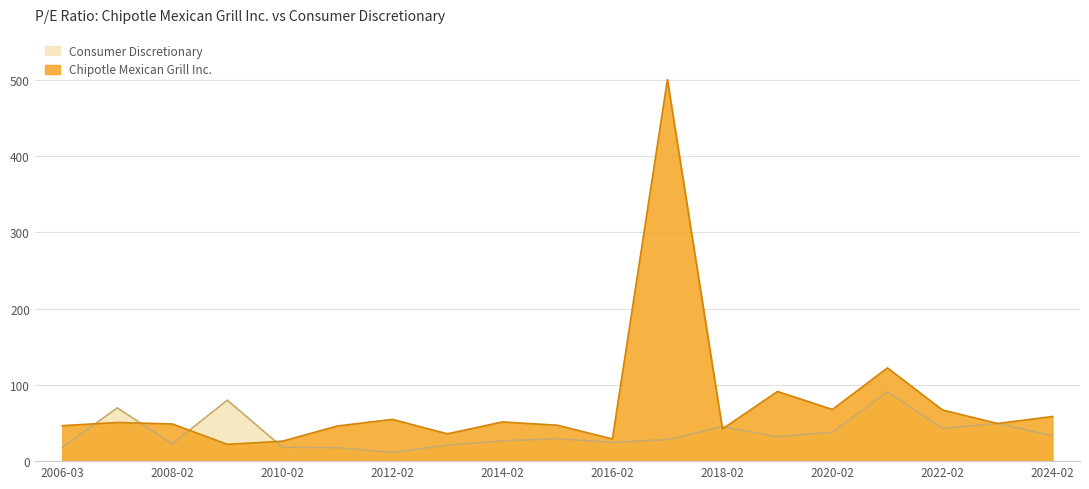

Is it true that Chipotle Mexican Grill Inc. equals 72.1 at 2018-02?

False